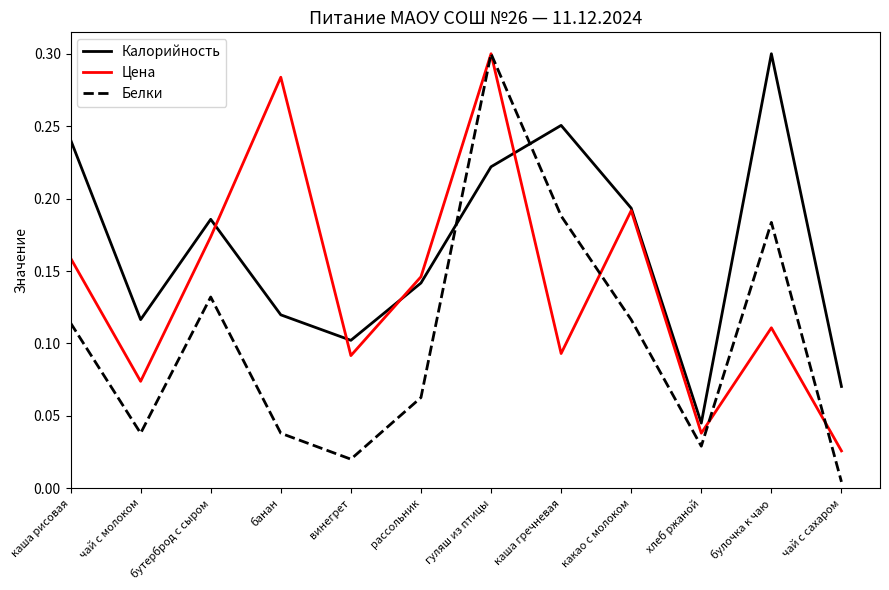

Which series changed the most between какао с молоком and хлеб ржаной?

Цена